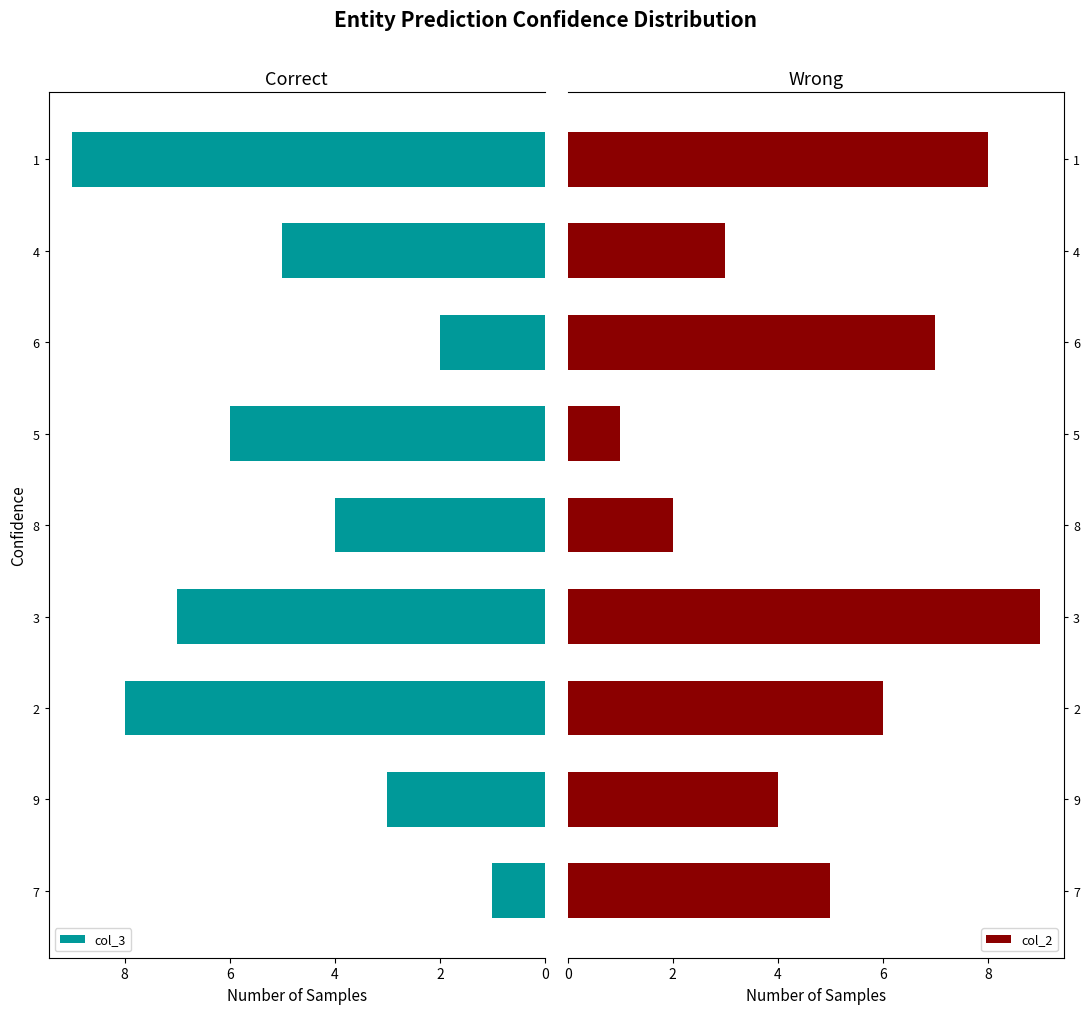

True or false: col_3 has a value of 4 at 8.

True